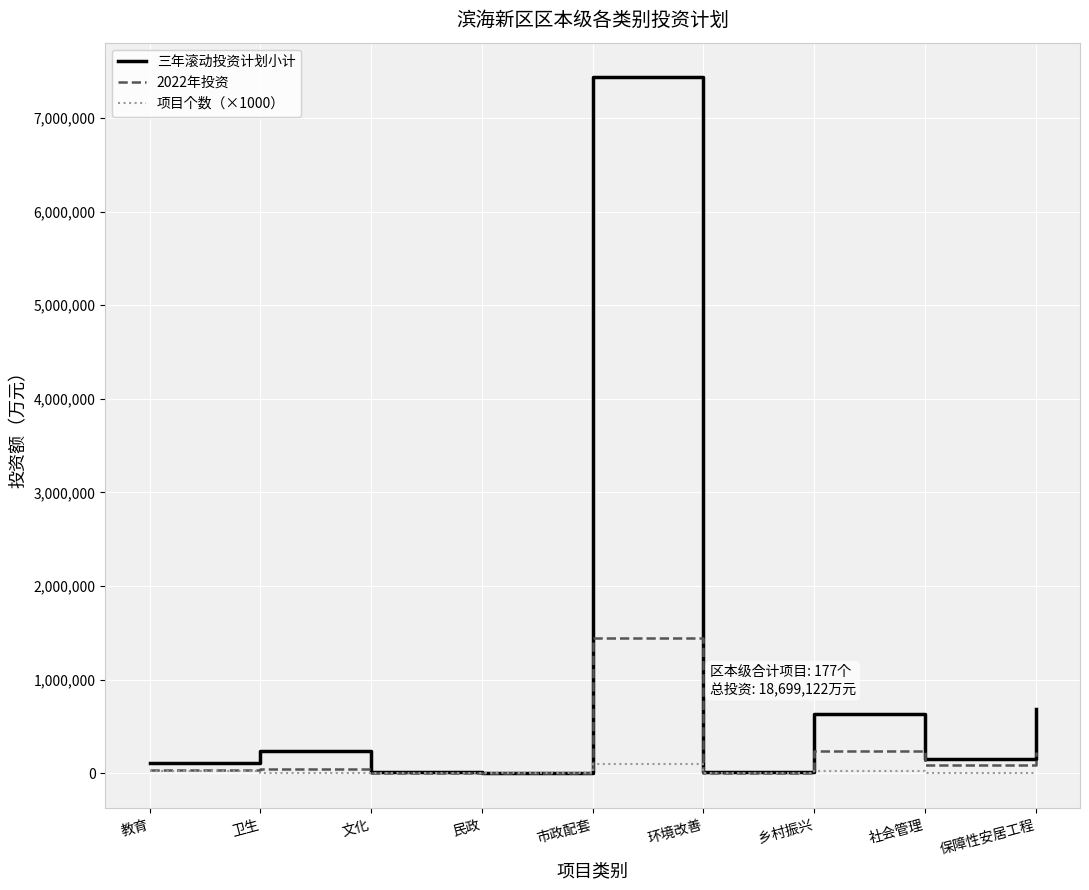

How many lines are shown in the chart?

3